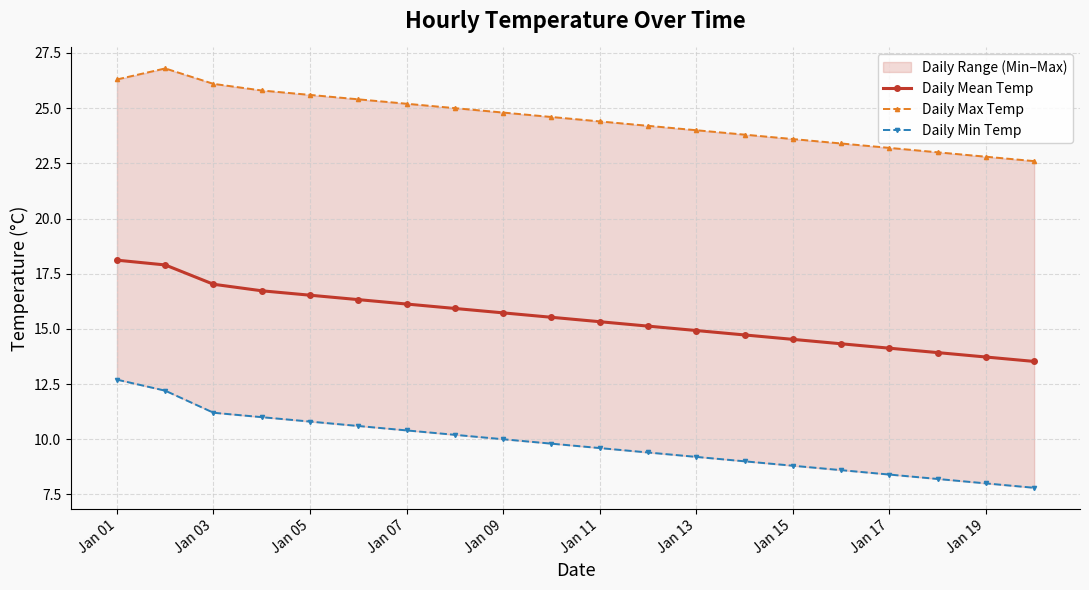

How many data points in Daily Mean Temp are less than 15?

8